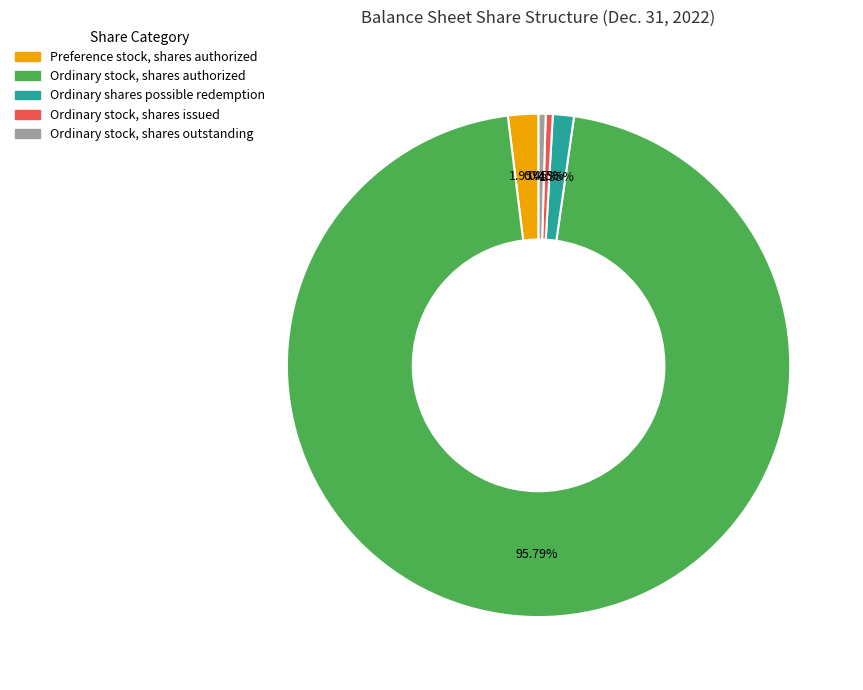

True or false: Ordinary shares possible redemption accounts for 11% of the total.

False